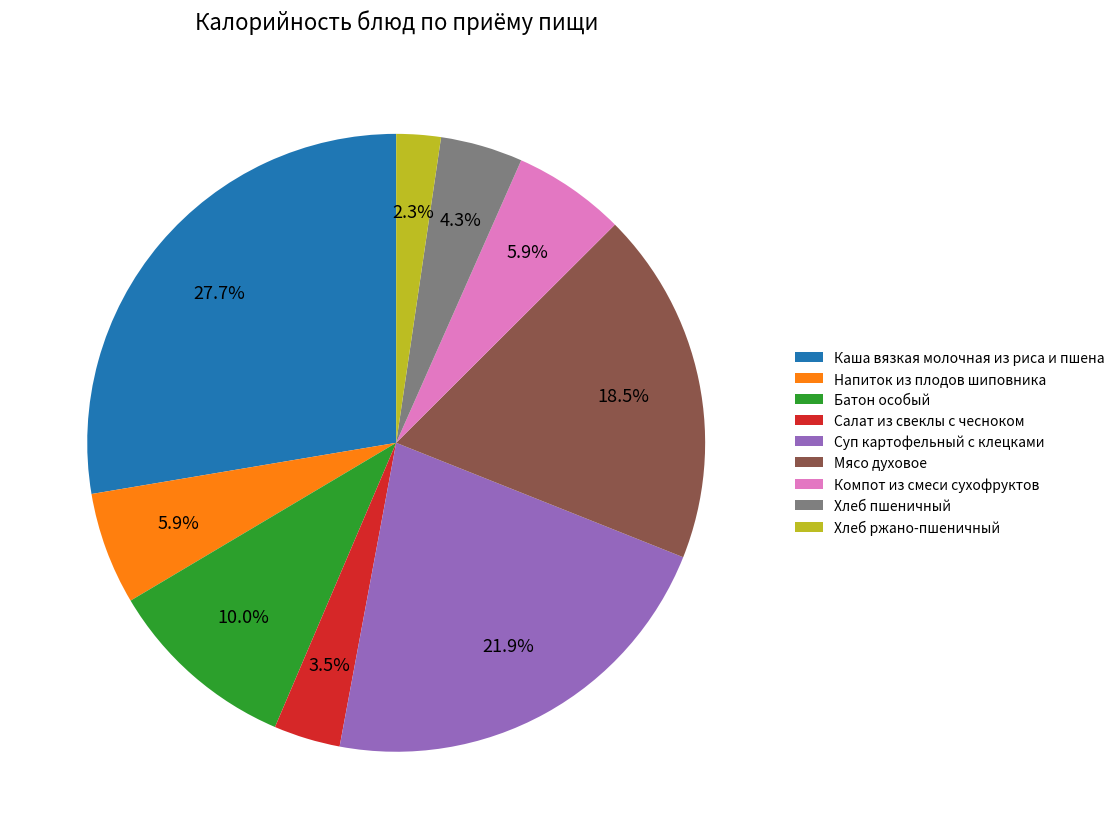

Approximately how many times larger is the value at Компот из смеси сухофруктов compared to Салат из свеклы с чесноком?

1.7